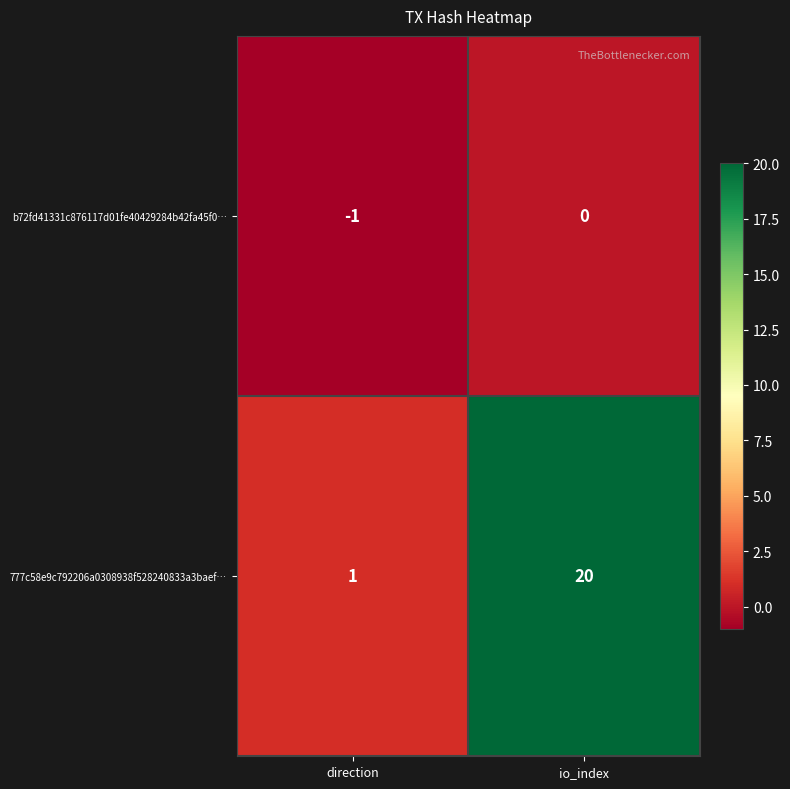

Reading left to right, list all the values displayed in this chart.

b72fd41331c876117d01fe40429284b42fa45f0…: direction=-1	io_index=0
777c58e9c792206a0308938f528240833a3baef…: direction=1	io_index=20